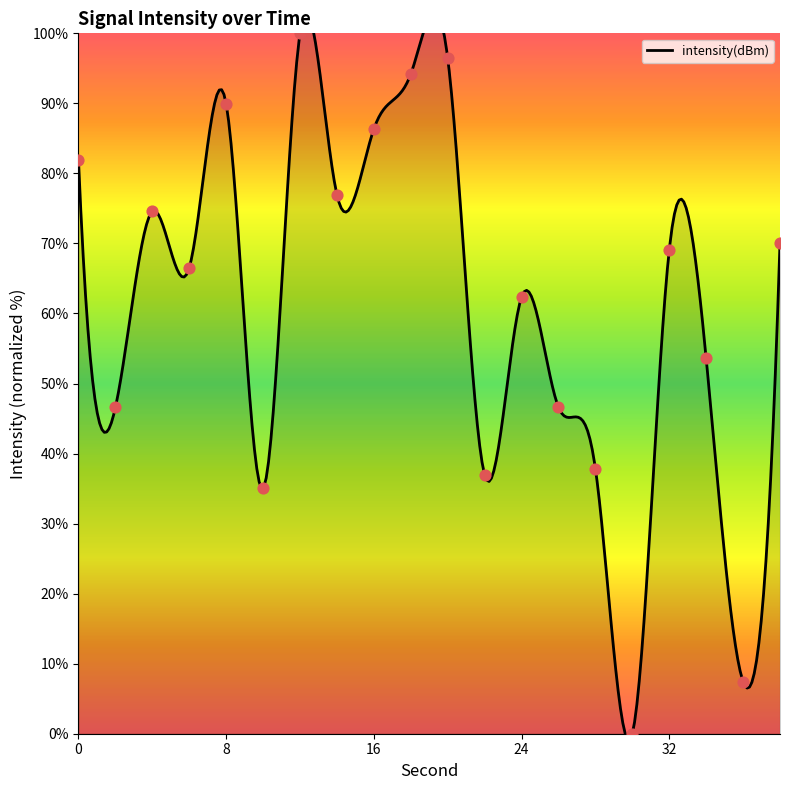

Which has a higher value, 16 or 36?

16